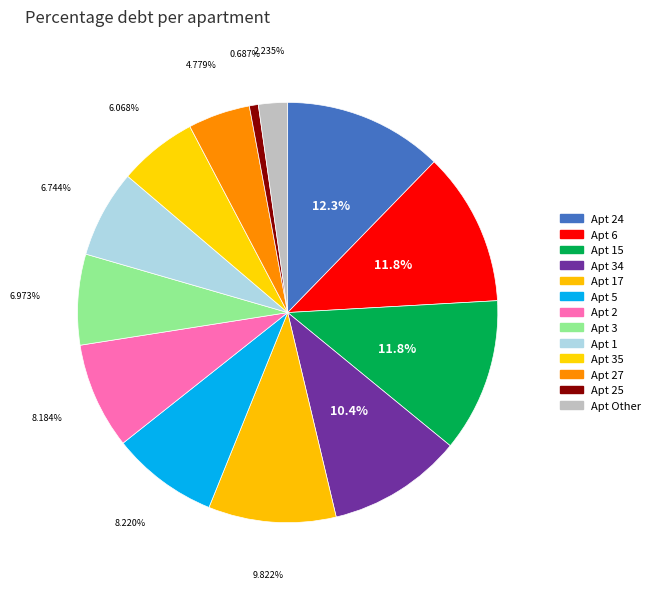

How many segments does this pie chart have?

13